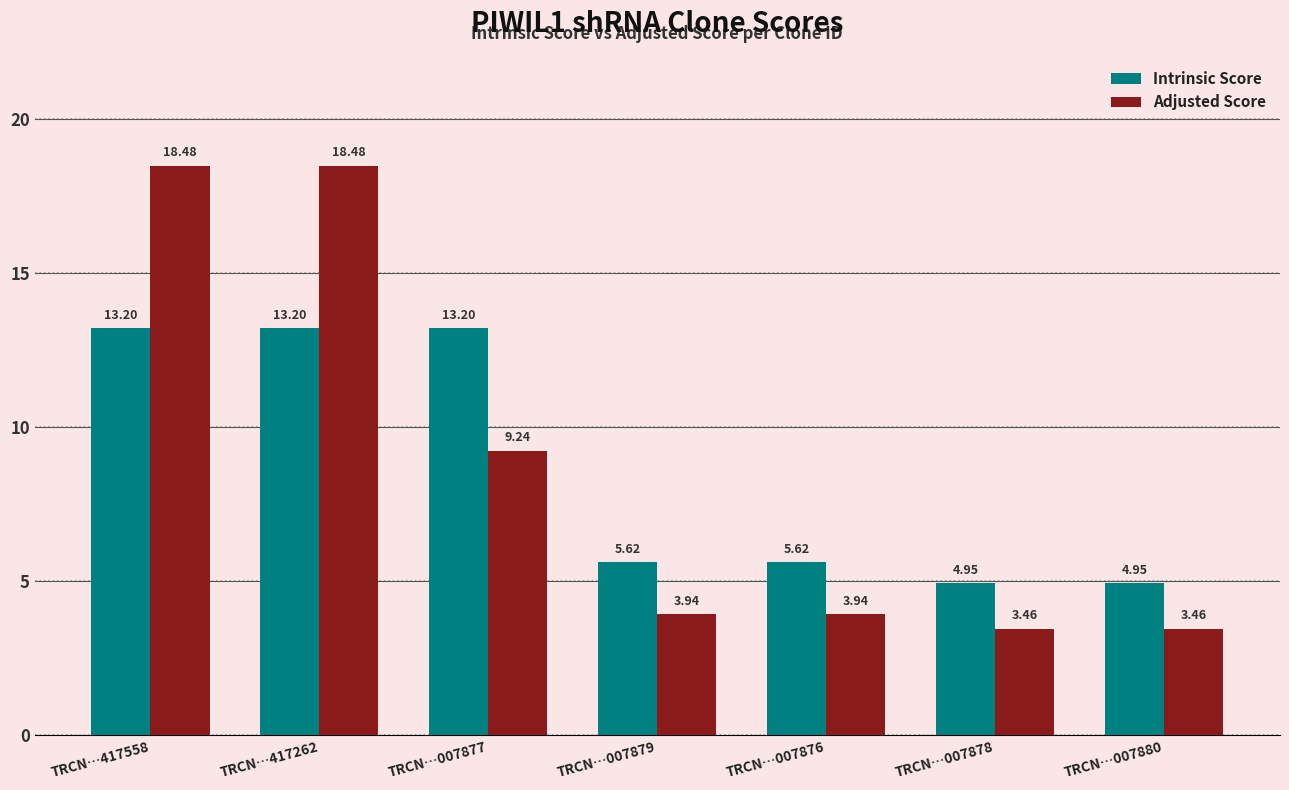

Does the chart contain any negative values?

No